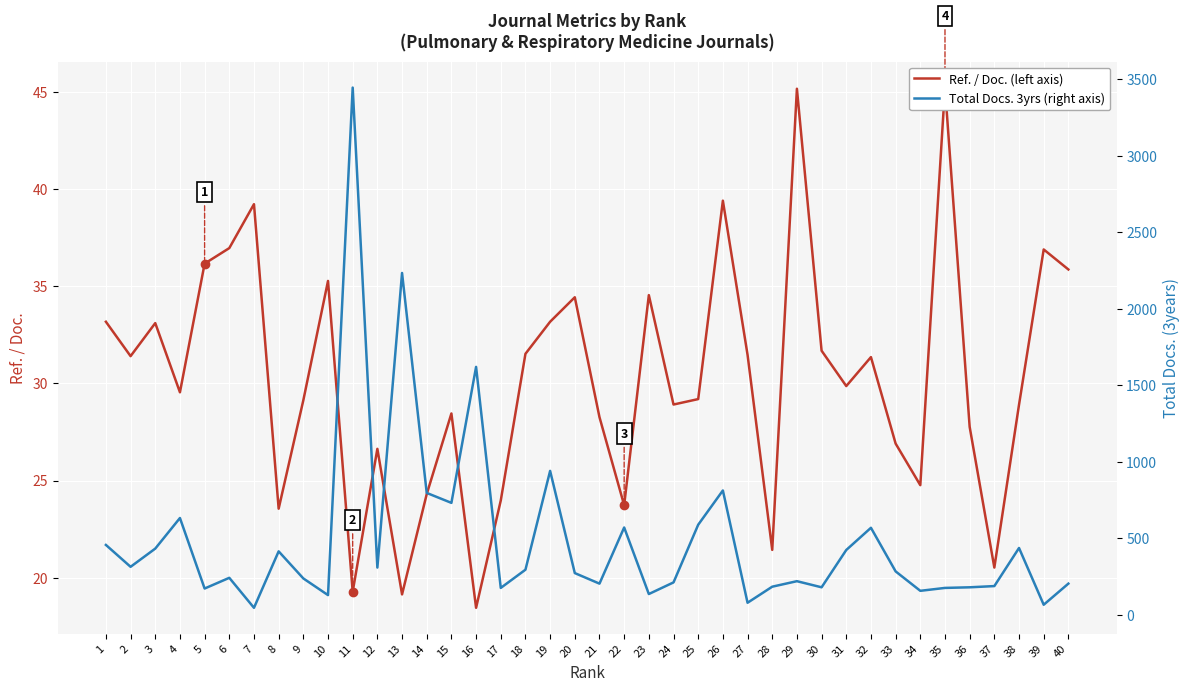

Rank the categories by Total Docs. (3years) value from highest to lowest.

11, 13, 16, 19, 26, 14, 15, 4, 25, 22, 32, 1, 38, 3, 31, 8, 2, 12, 18, 33, 20, 6, 9, 29, 24, 21, 40, 37, 28, 30, 36, 17, 35, 5, 34, 23, 10, 27, 39, 7